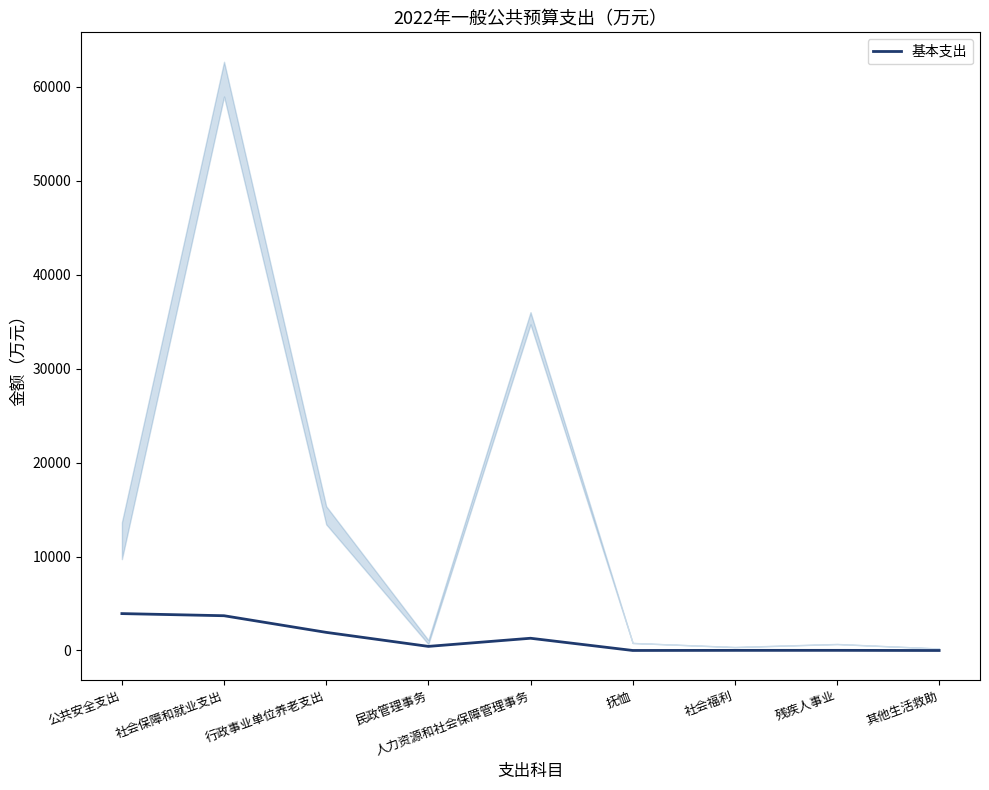

Where is the data nearest to the value 1963?

行政事业单位养老支出